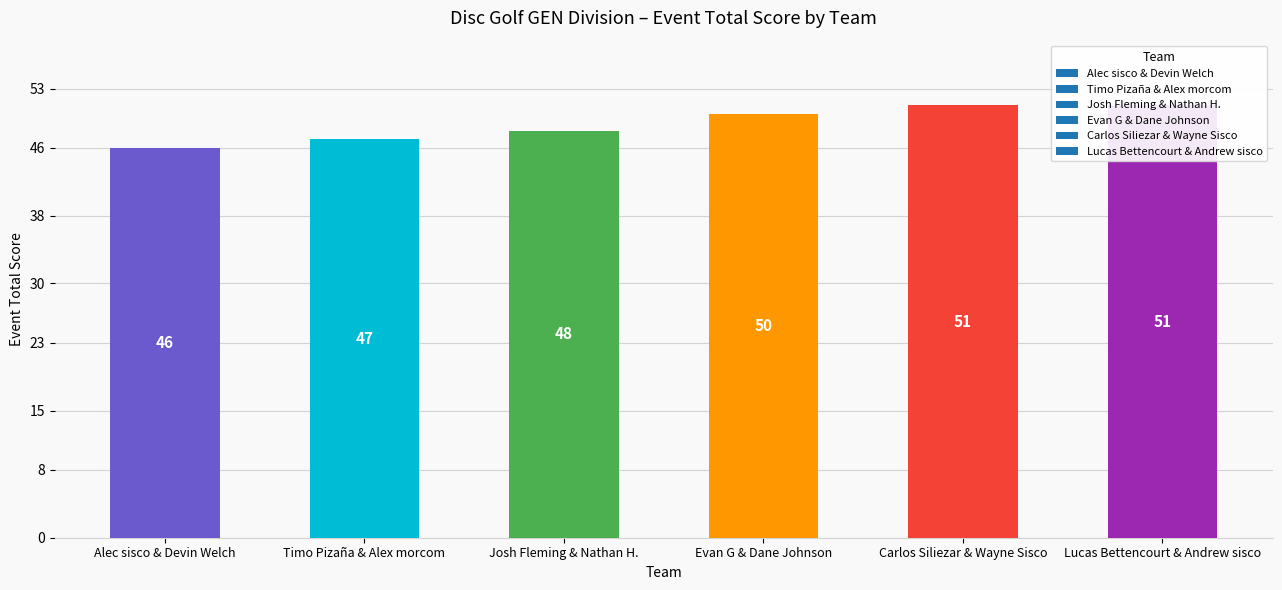

What is the greatest value displayed?

51